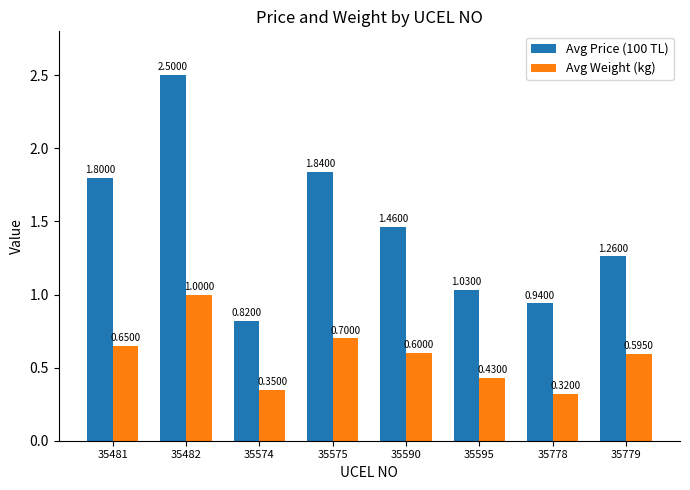

Which series has the widest spread of values?

Avg Price (100 TL)